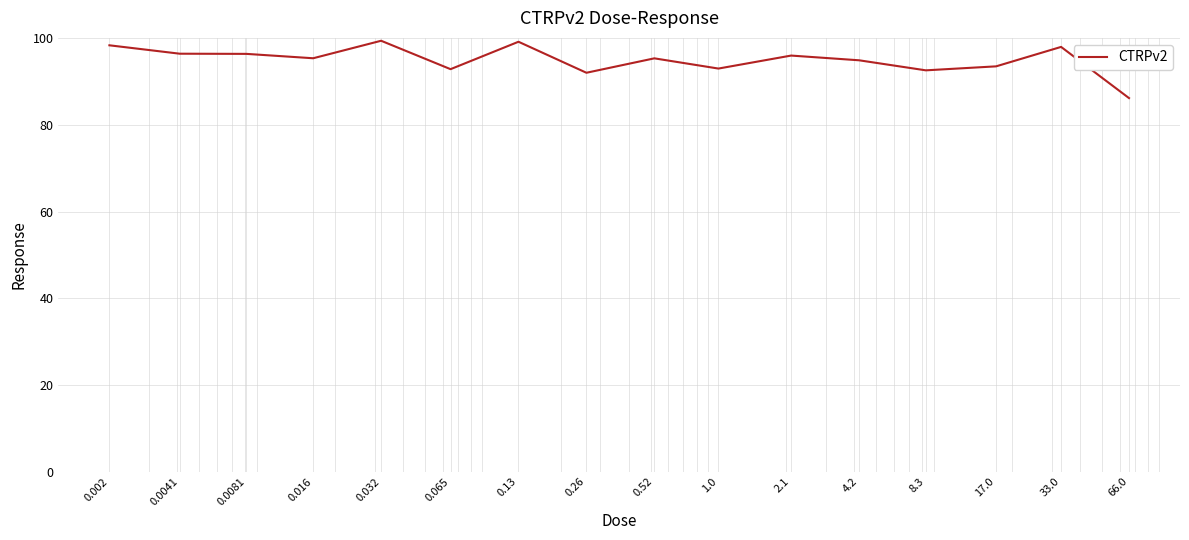

What is the minimum value shown in the chart?

86.2